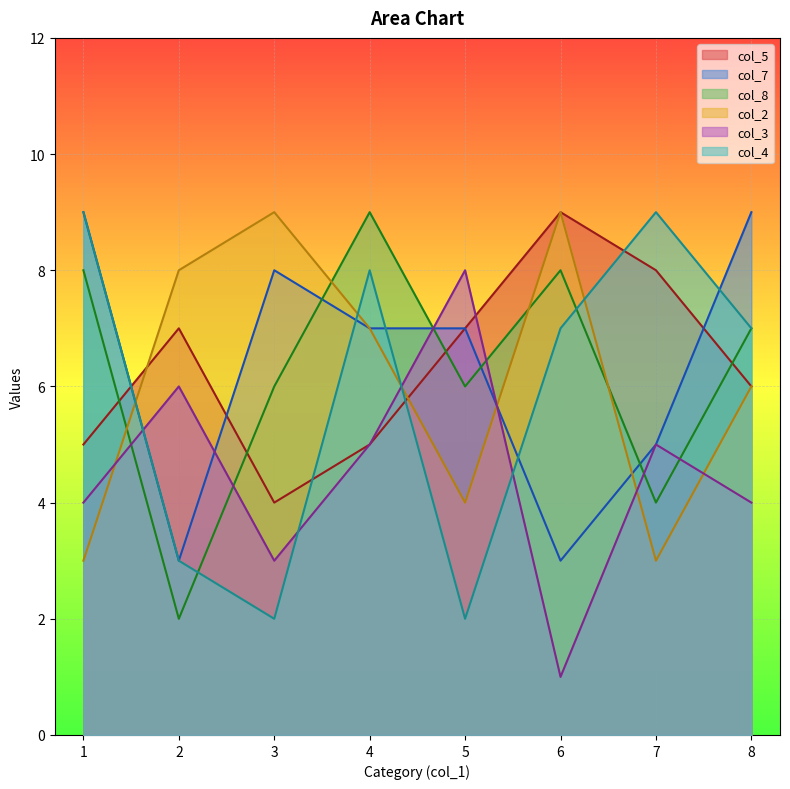

Rank the categories by col_4 value from highest to lowest.

1, 7, 4, 6, 8, 2, 3, 5